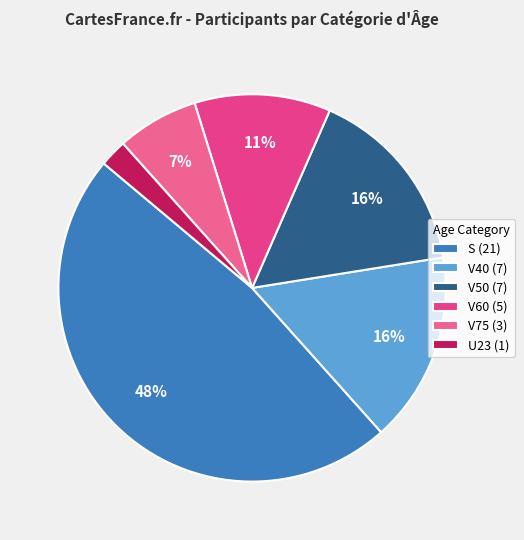

Count the number of slices in the pie.

6